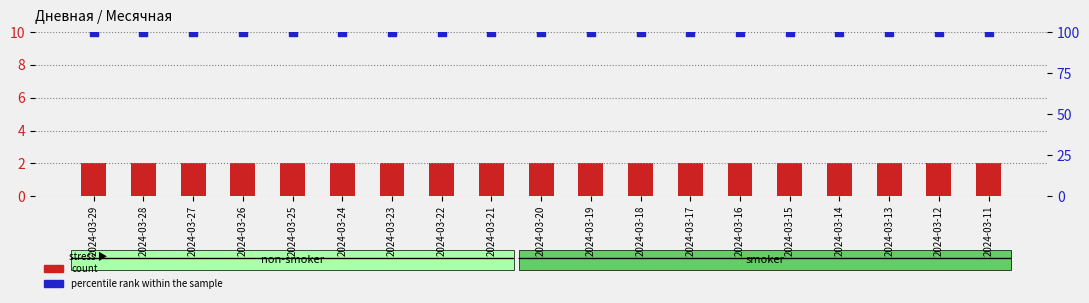

Which series contains the highest Y value?

percentile rank within the sample